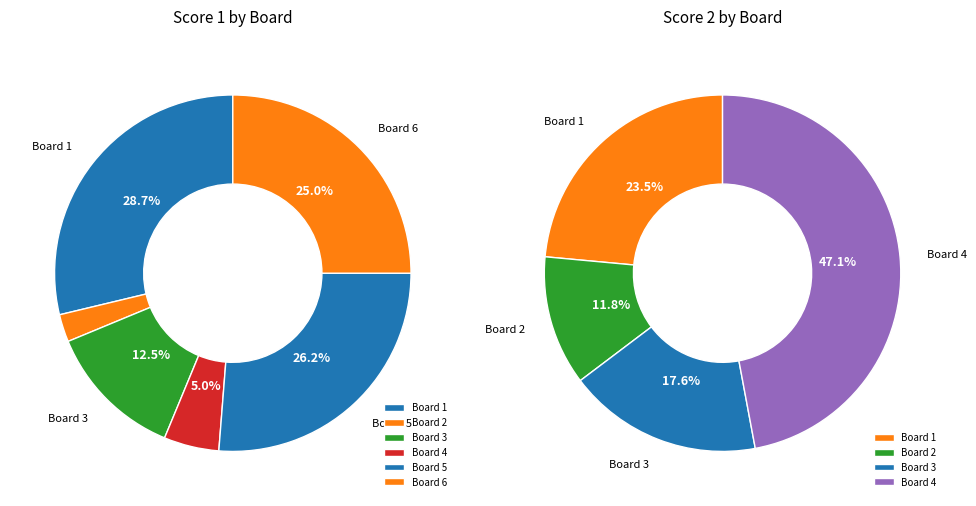

What is the largest slice in the pie chart?

Board 1